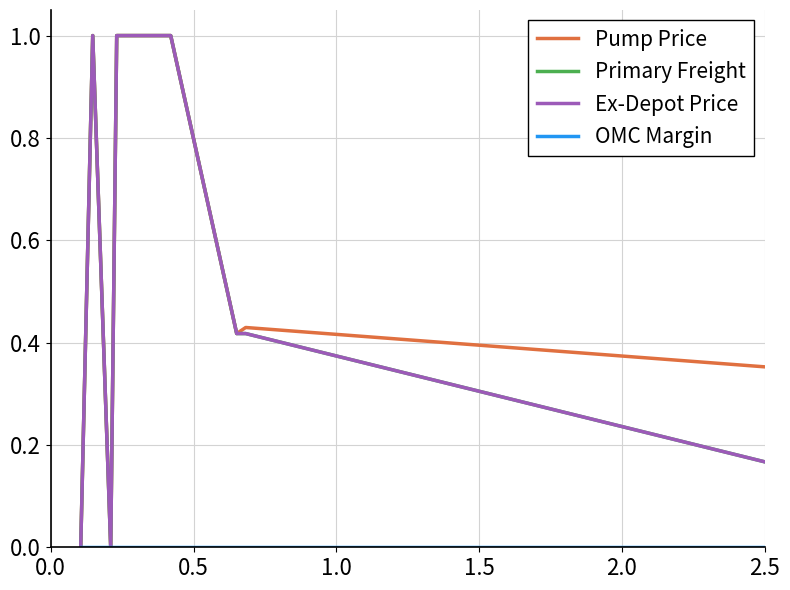

List the series in order of their peak value, highest first.

Pump Price, Primary Freight, Ex-Depot Price, OMC Margin